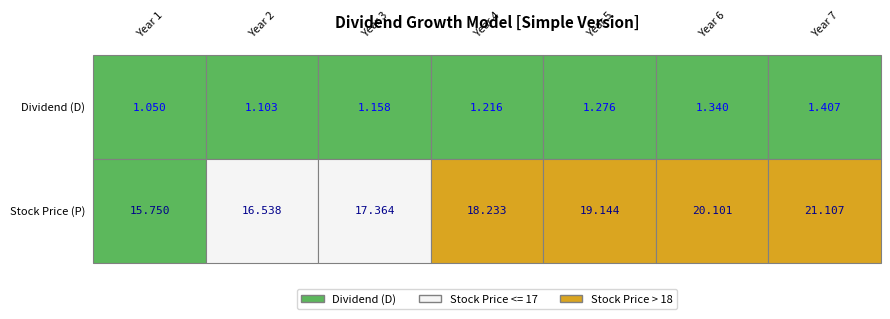

Is it true that P1 equals 17.4 at Year 3?

True